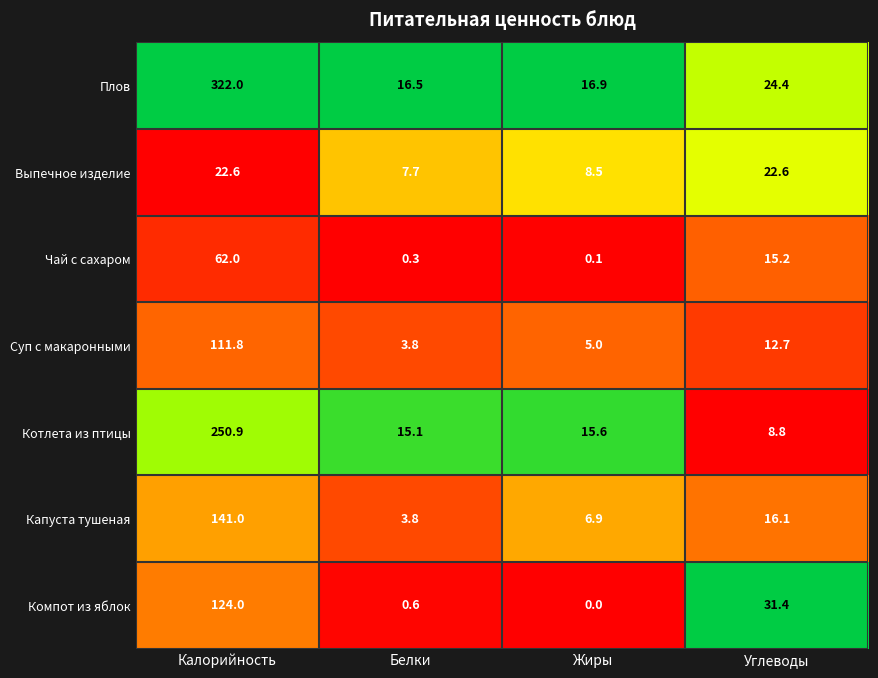

What is the difference between the highest and lowest values at Углеводы?

22.6